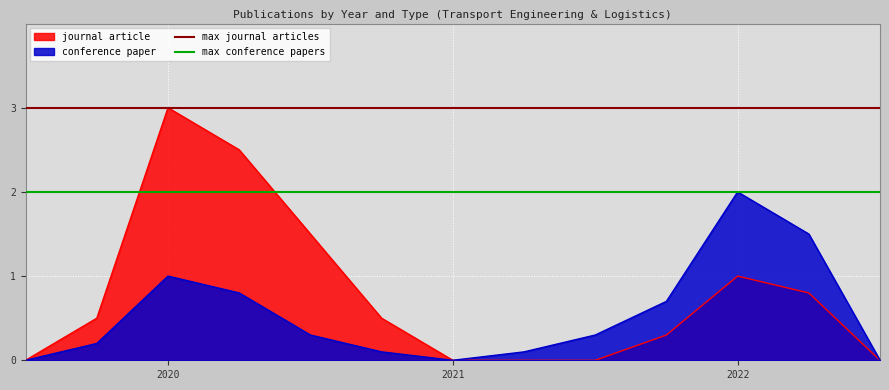

What is the highest value of the journal article series?

3.0